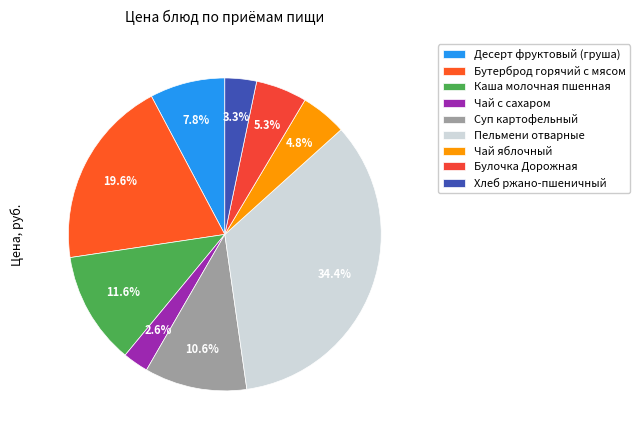

To the nearest percent, what percentage of the pie is Булочка Дорожная?

5%